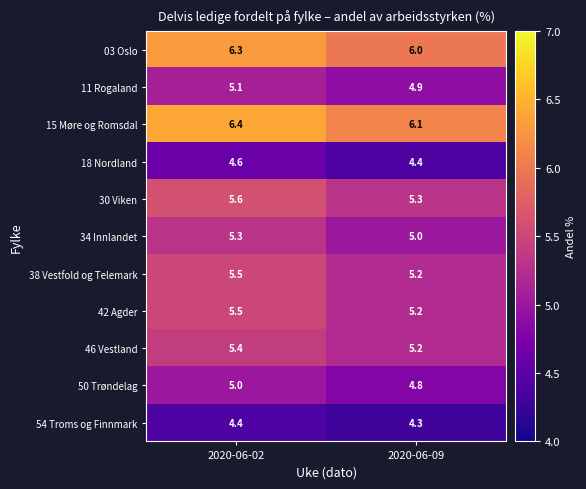

List the labels in order of 11 Rogaland value, largest first.

2020-06-02, 2020-06-09